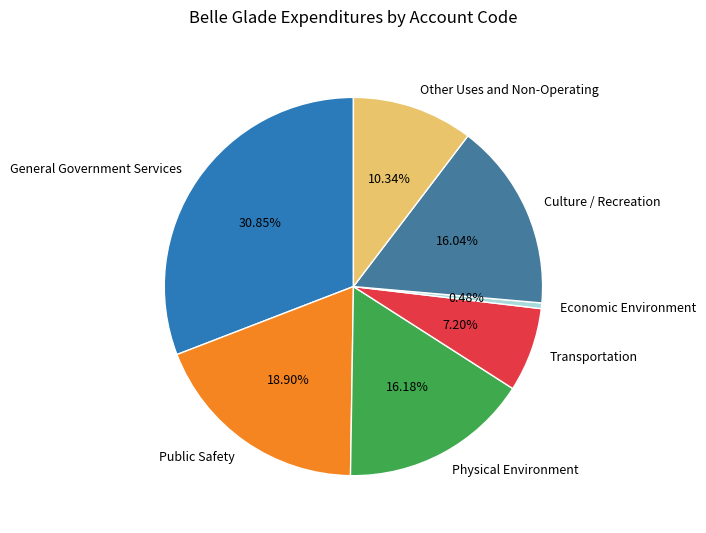

Is it true that Physical Environment is 10% of the pie?

False